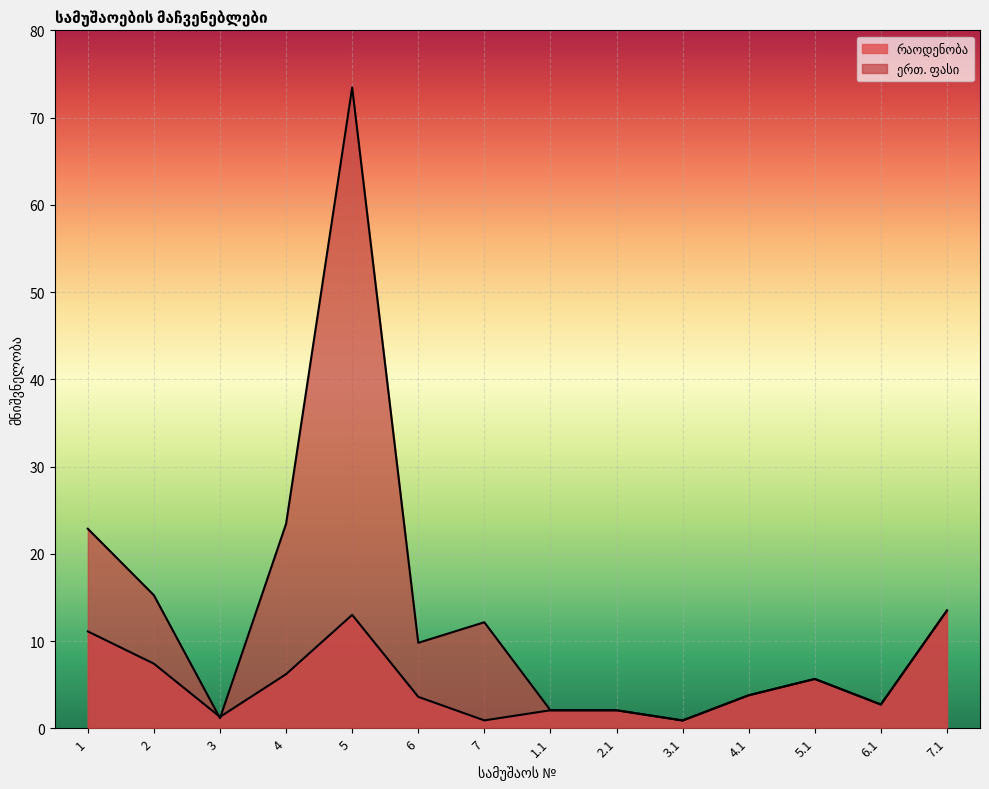

At which category does the chart reach its minimum across all series?

3.1